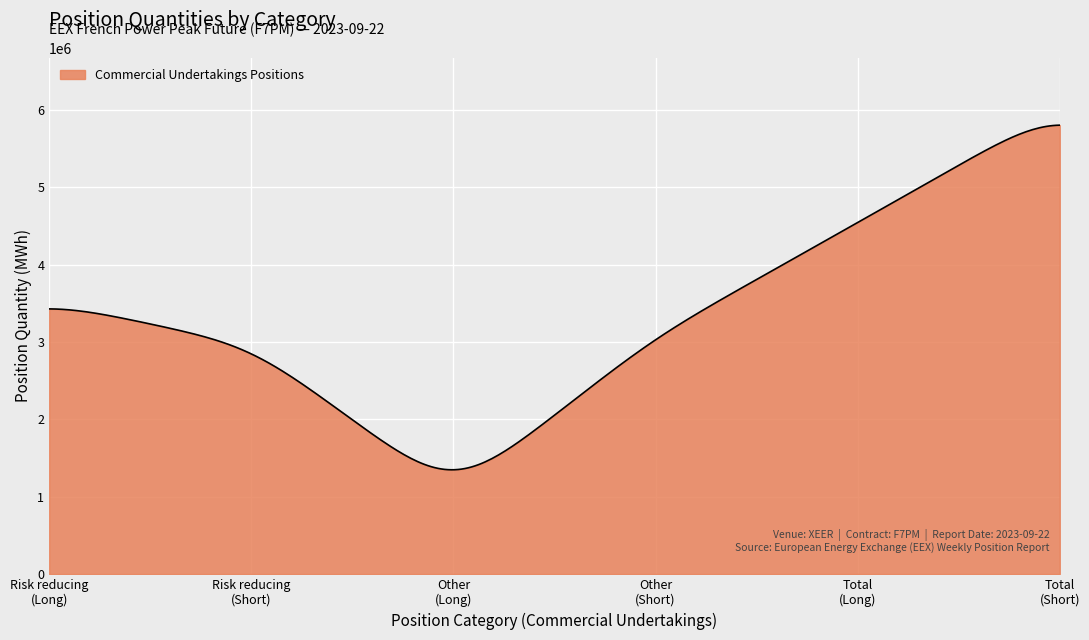

What is the maximum value shown in the chart?

5804553.2